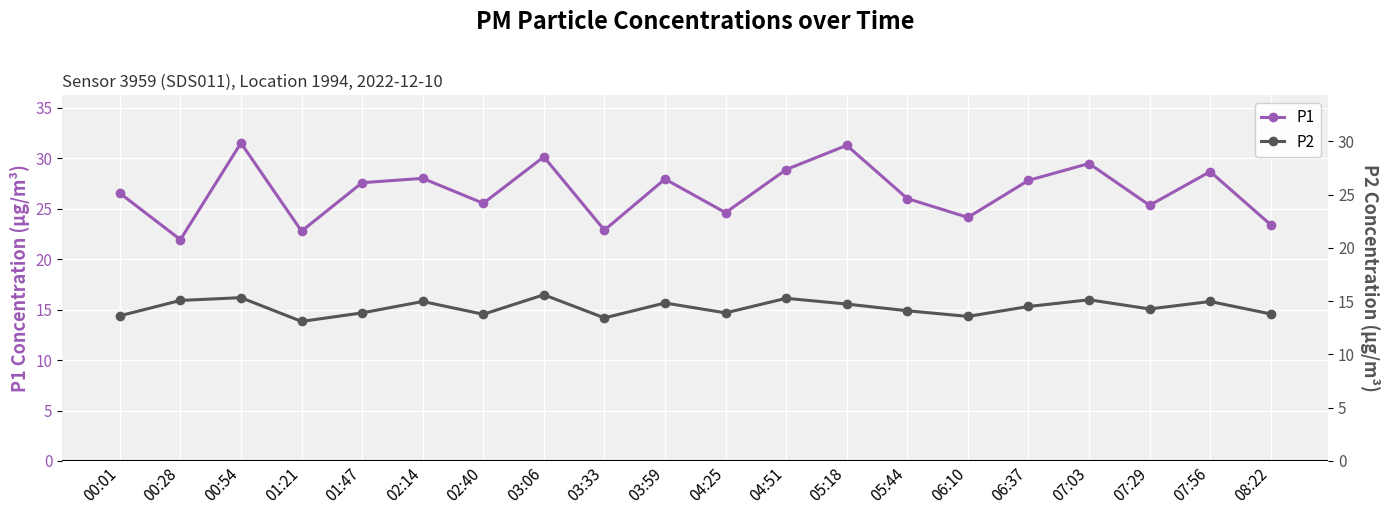

Rank the series by their average value, from highest to lowest.

P1, P2